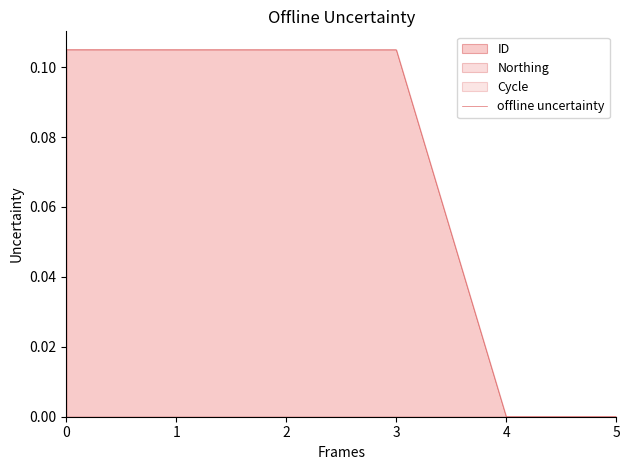

True or false: the data shows 0.0 at 4.

True